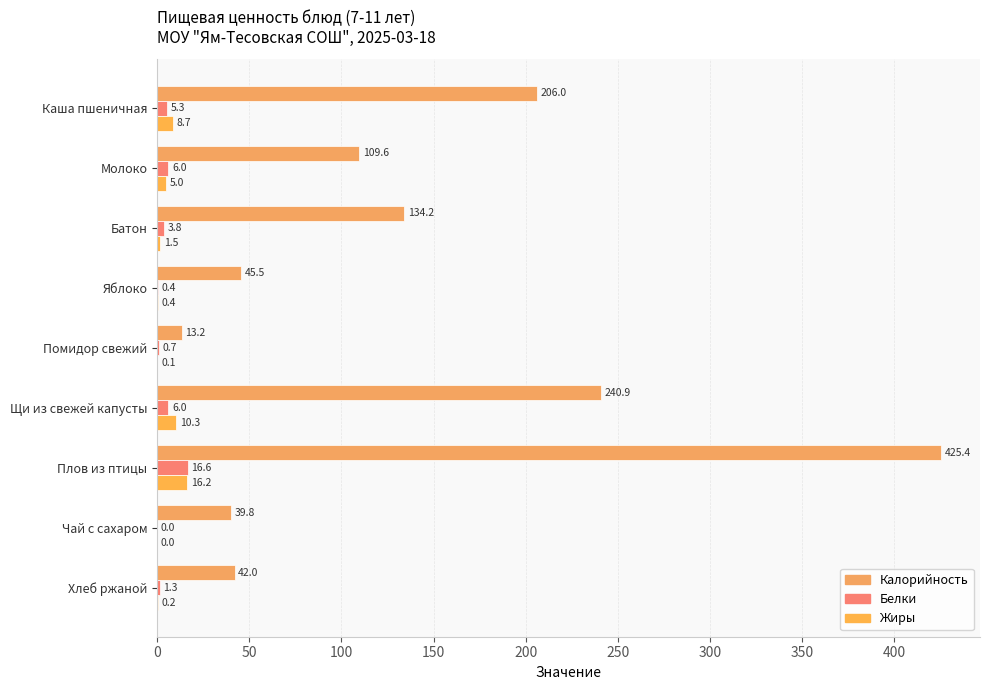

How many values in Белки are above zero?

8